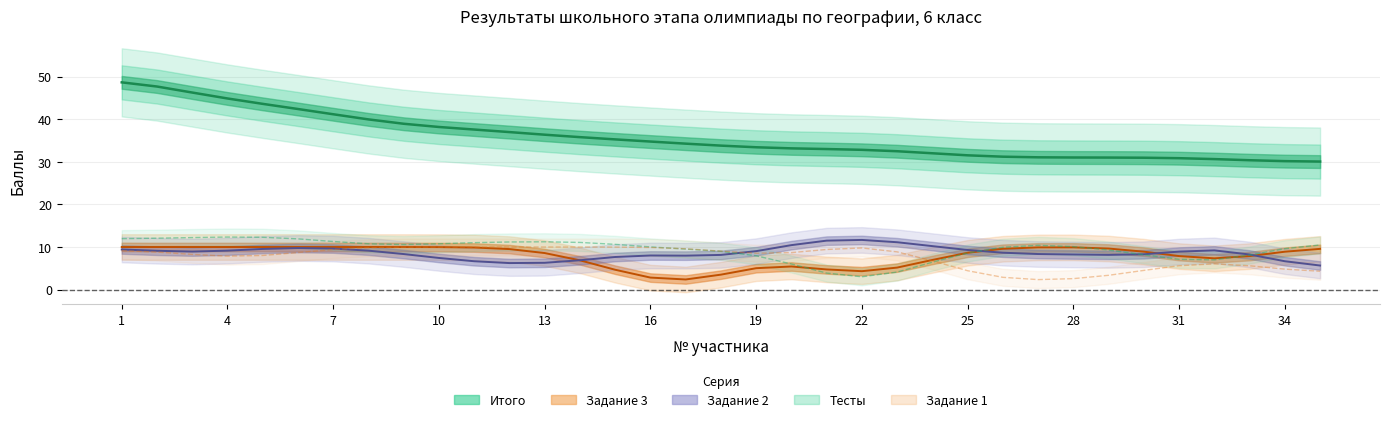

Count the number of data series in this chart.

5